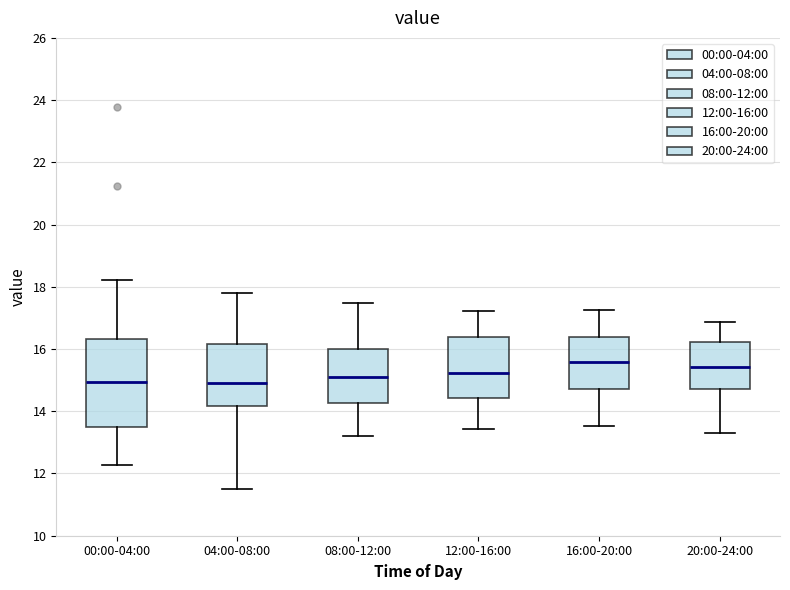

Where does the upper whisker of the box for 16:00-20:00 end on the y-axis? The values are not printed on the chart, so give them approximately, as read against the axis.

17.2